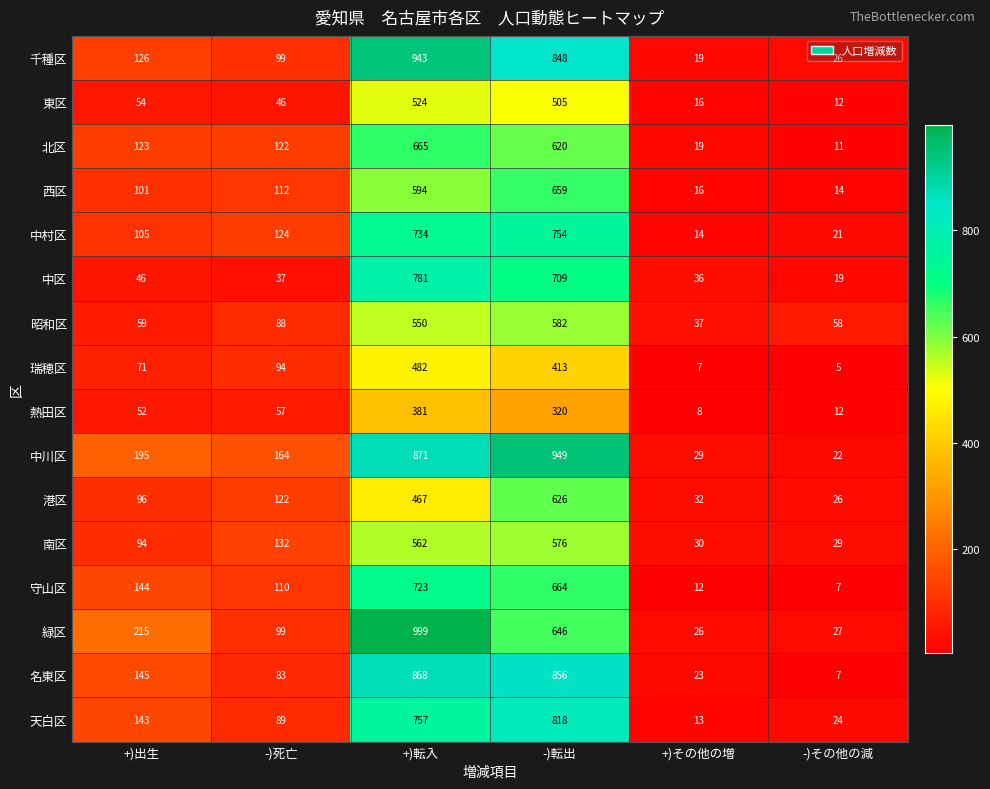

How many distinct data groups are displayed?

16